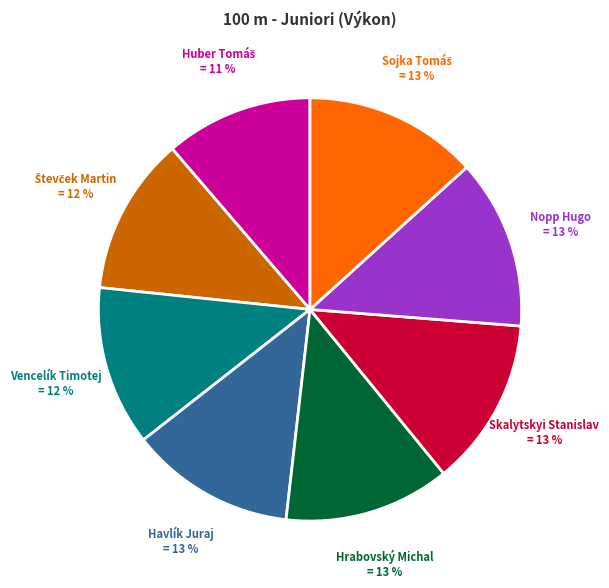

To the nearest percent, what is the difference between the largest and smallest slice percentages?

2%